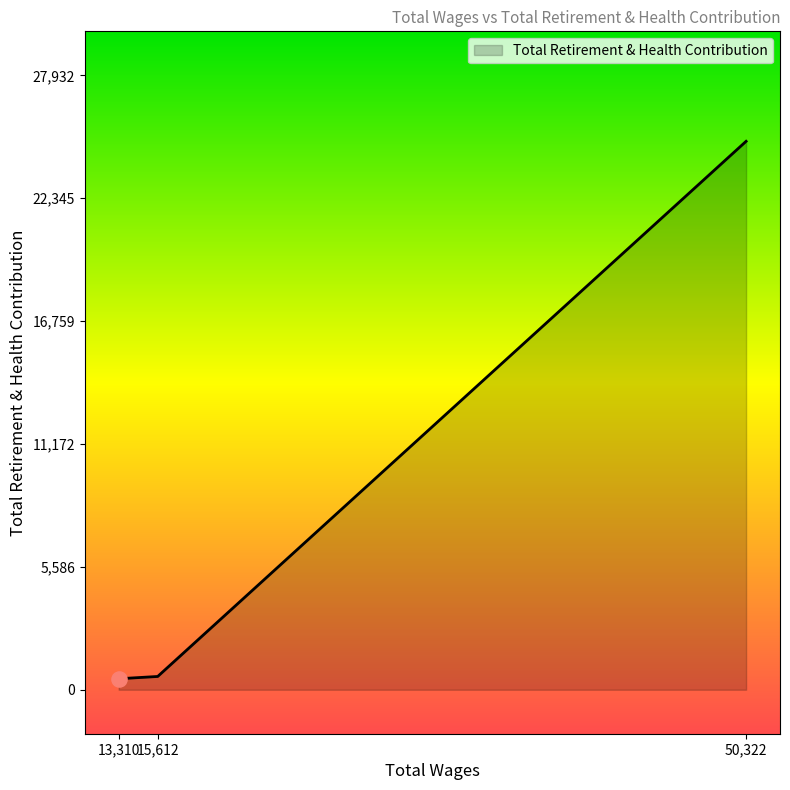

What is the sum of all values?

26034